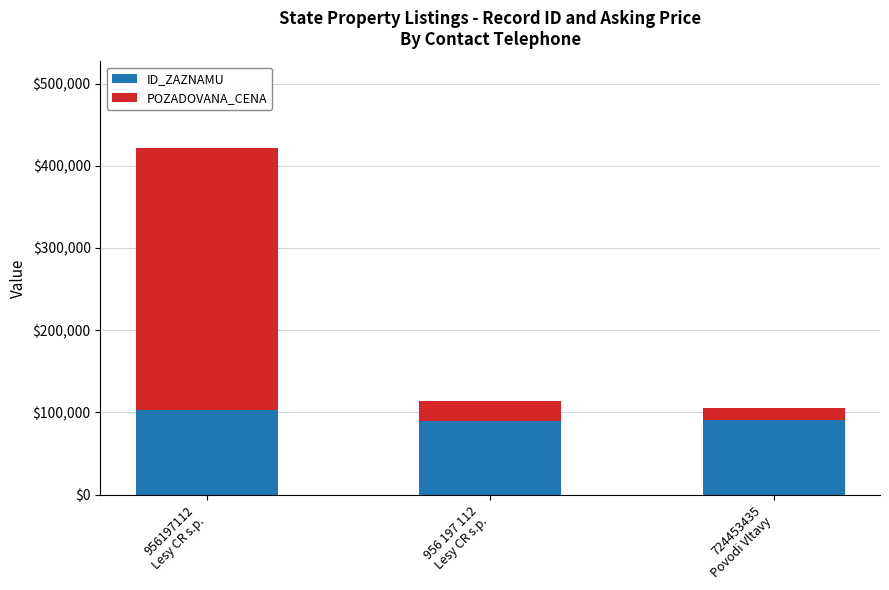

What is the maximum value for ID_ZAZNAMU?

102493